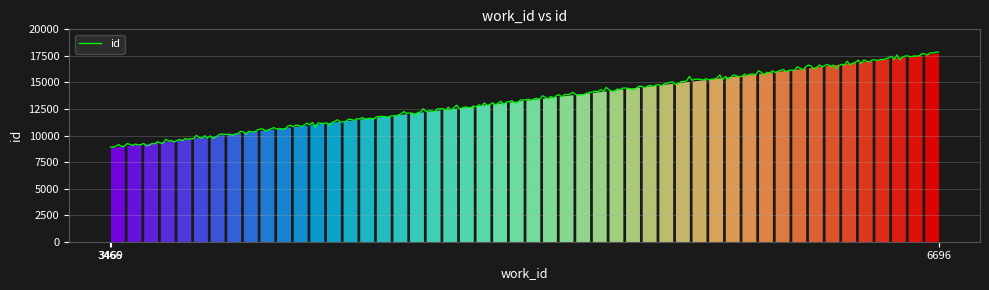

What is the smallest value displayed?

8883.9